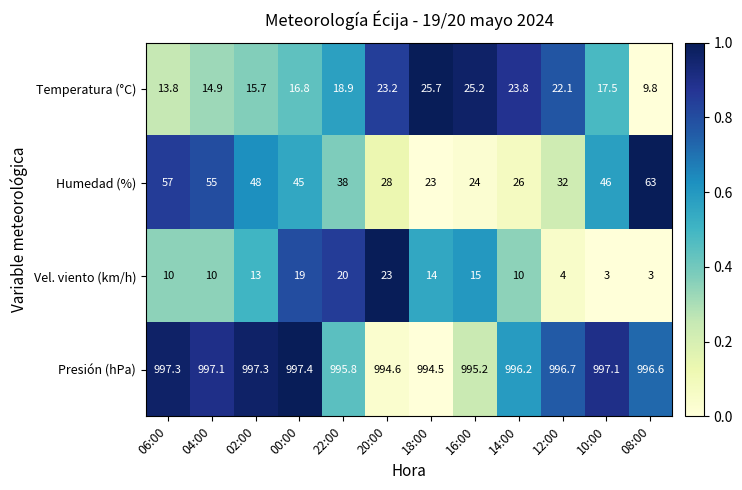

What is the difference between the highest and lowest values at 08:00?

993.6